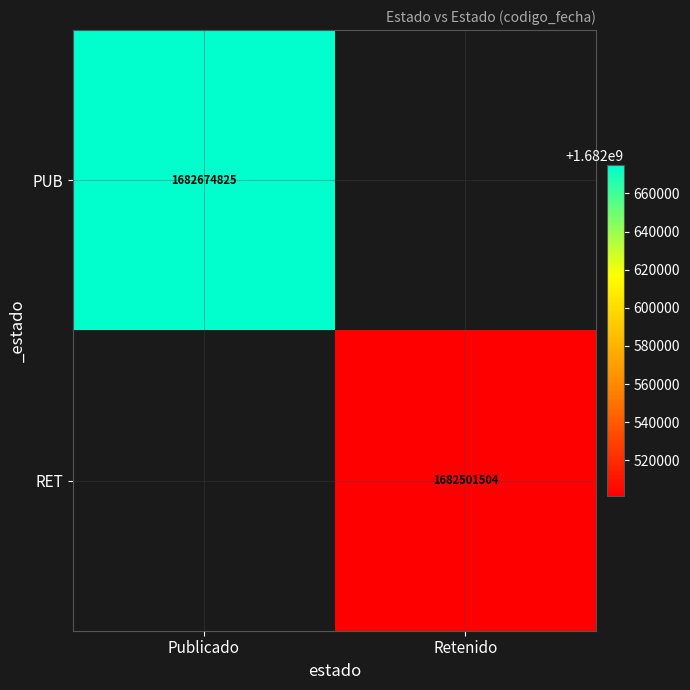

The value of RET at Retenido is 1682501504. True or false?

True